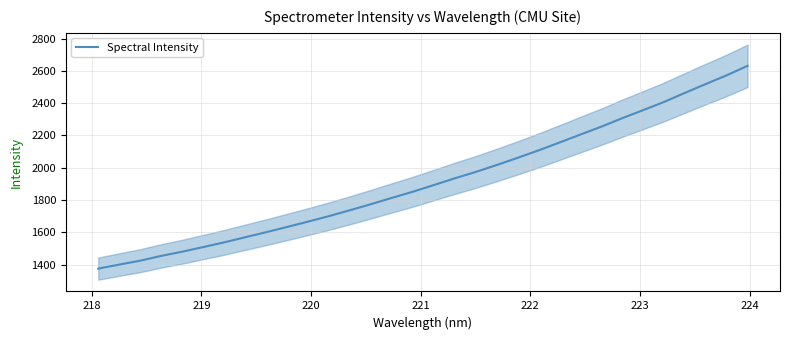

What is the maximum value for Spectral Intensity?

2631.0